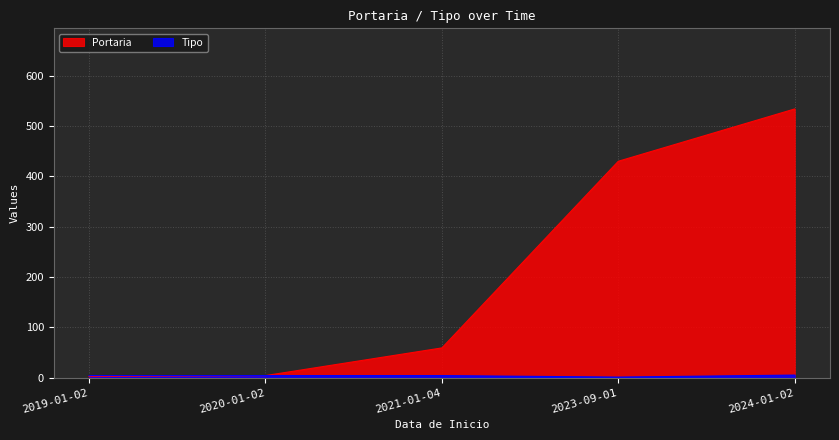

Does the chart display data point markers on the line(s)?

No